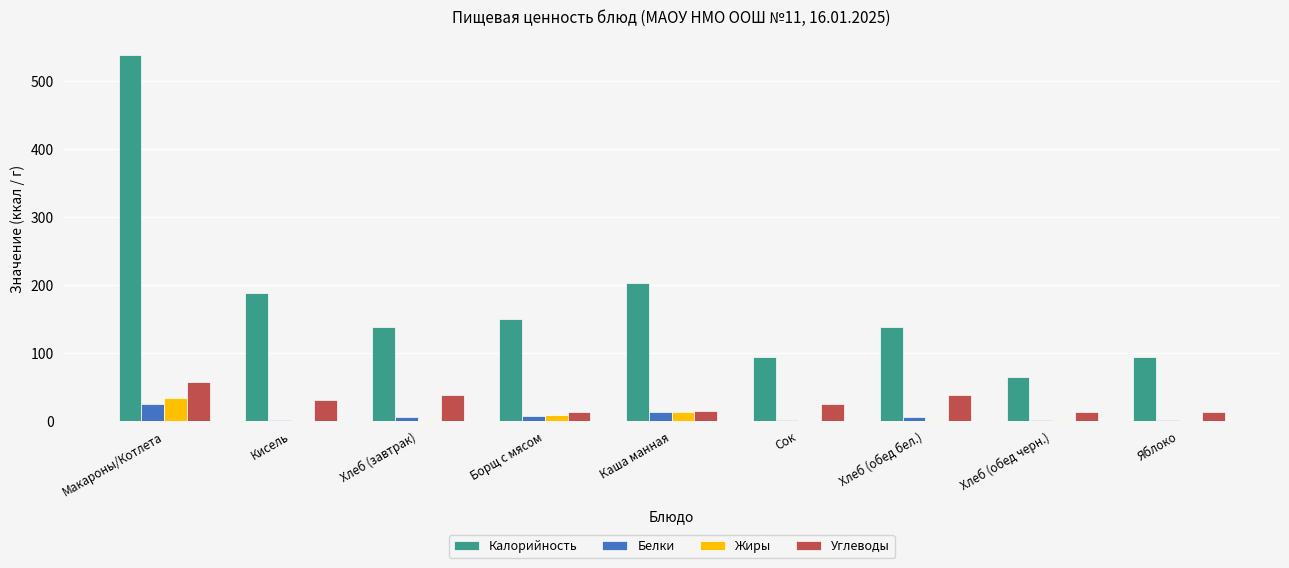

What is the sum of all Калорийность values?

1613